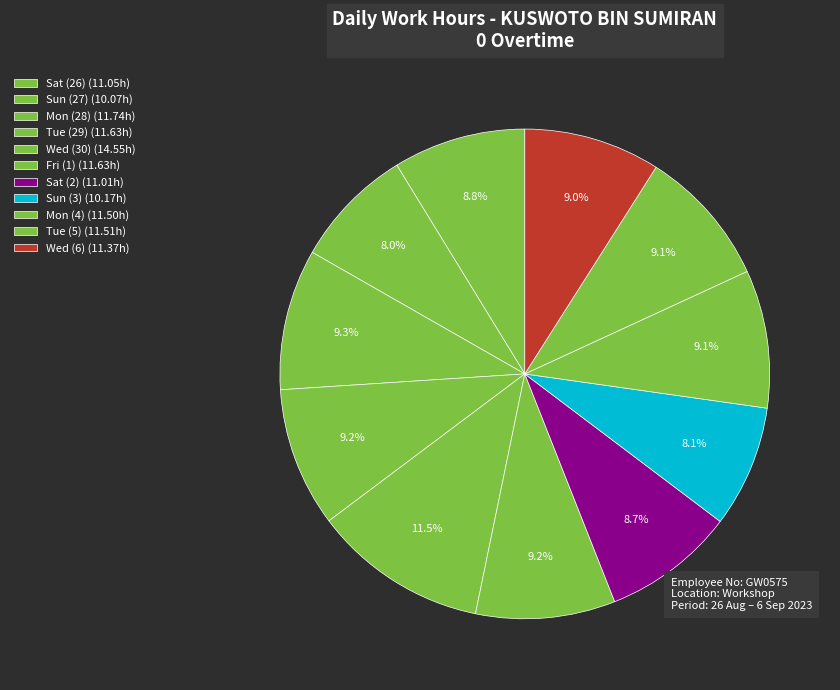

How many slices are in this pie chart?

11